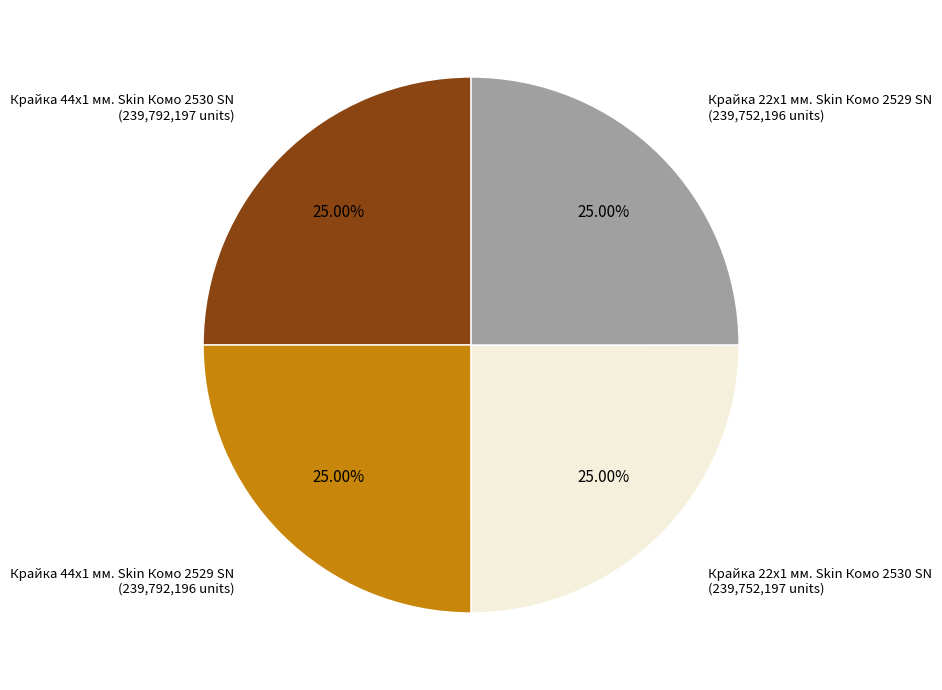

Is there any slice that represents more than half of the pie?

No